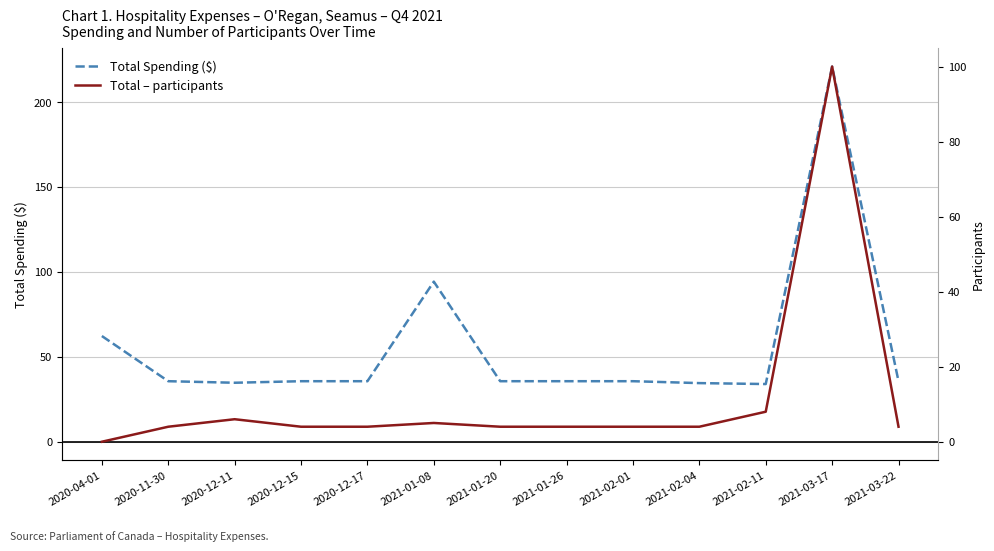

At which label does Total – participants first exceed 4?

2020-12-11